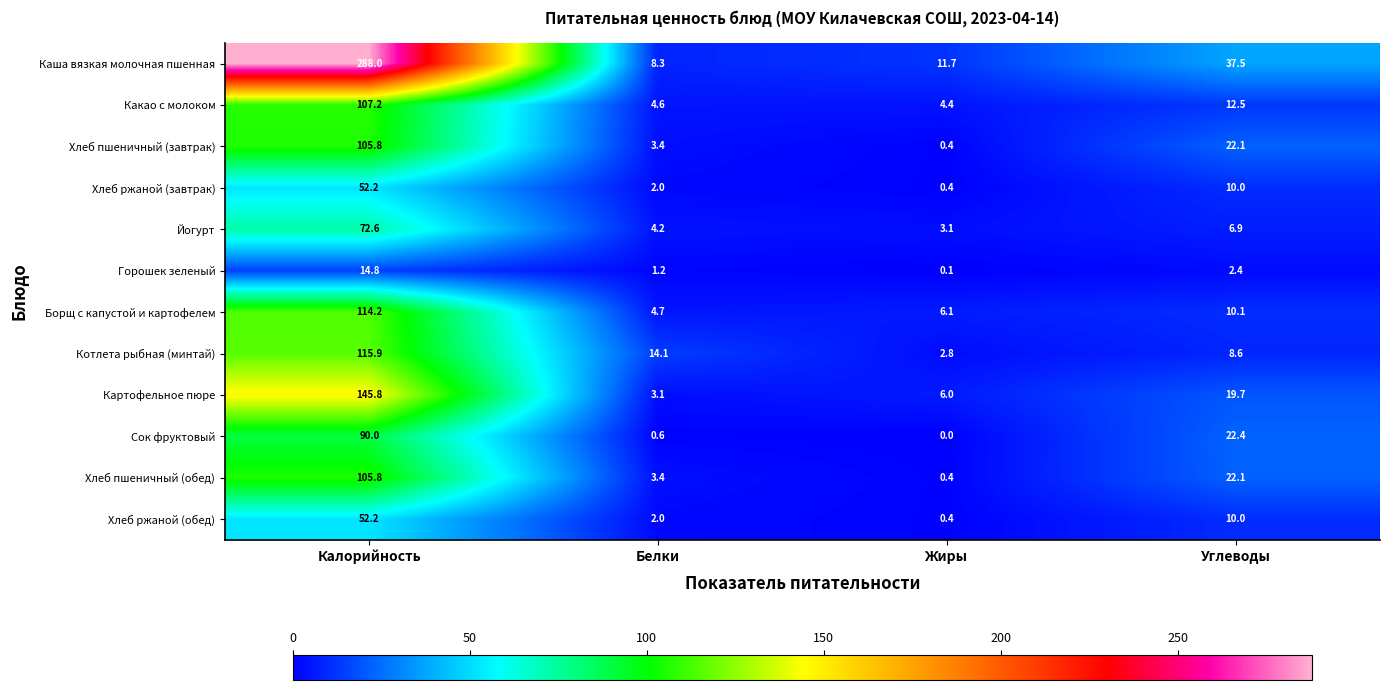

Which series has the widest spread of values?

Каша вязкая молочная пшенная